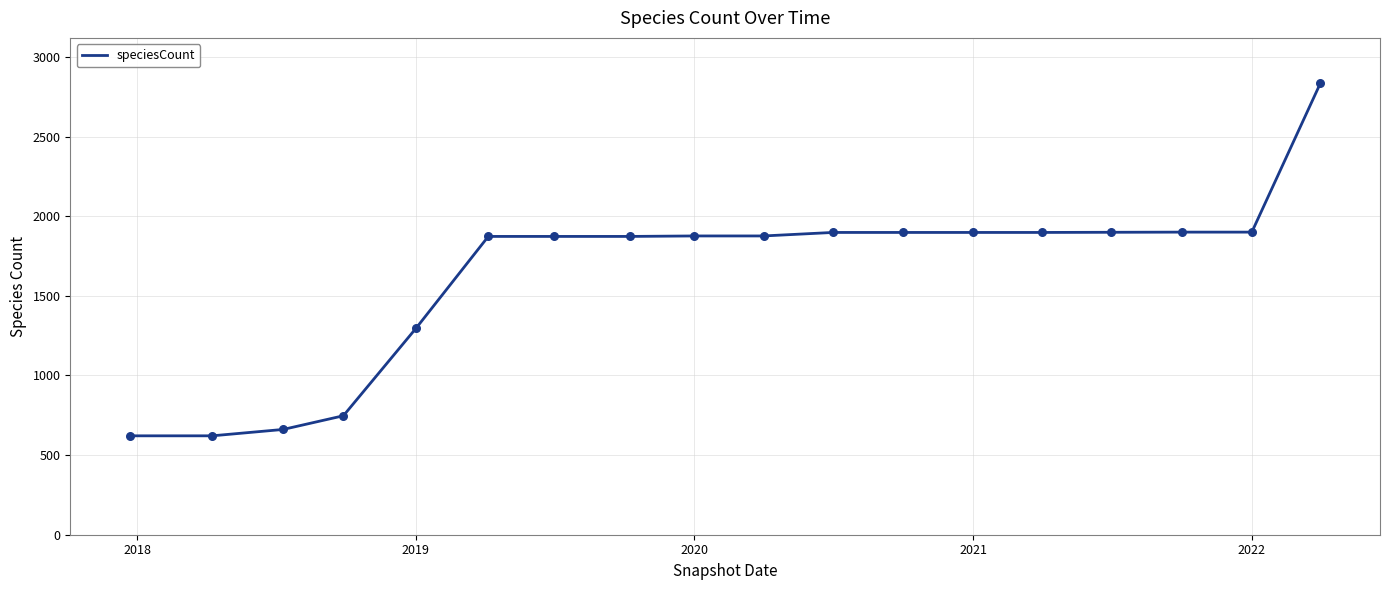

What is the difference between the maximum and minimum values?

2215